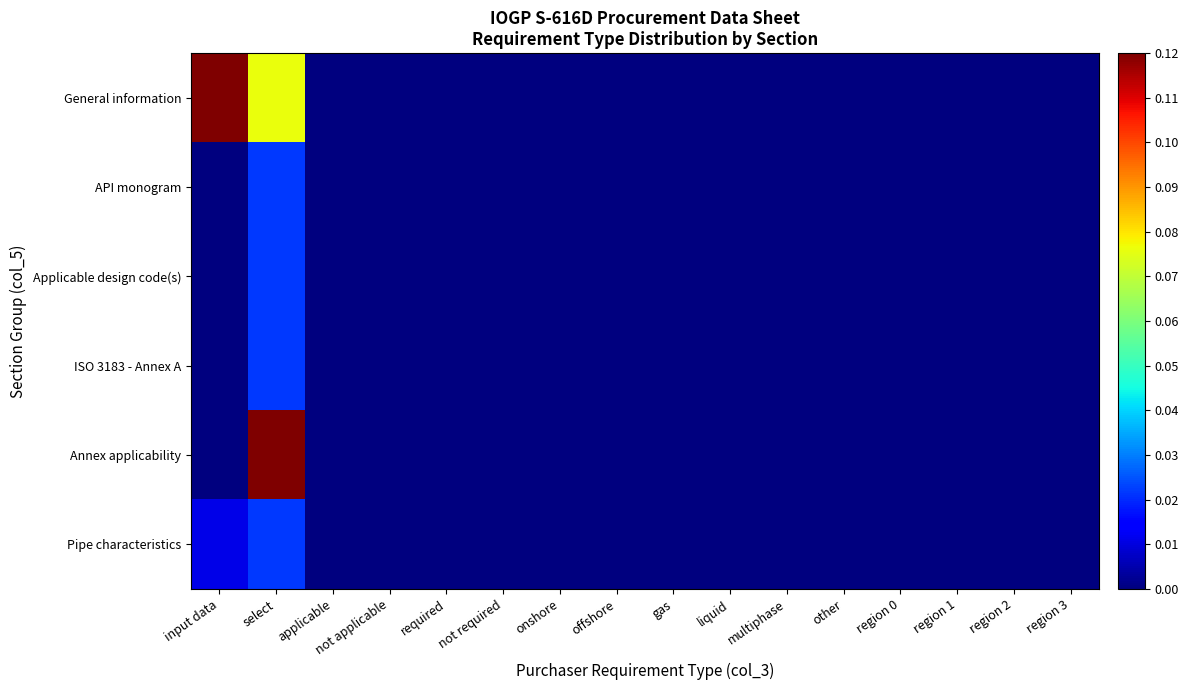

Rank the series at region 0 from lowest to highest value.

General information, API monogram, Applicable design code(s), ISO 3183 - Annex A, Annex applicability, Pipe characteristics